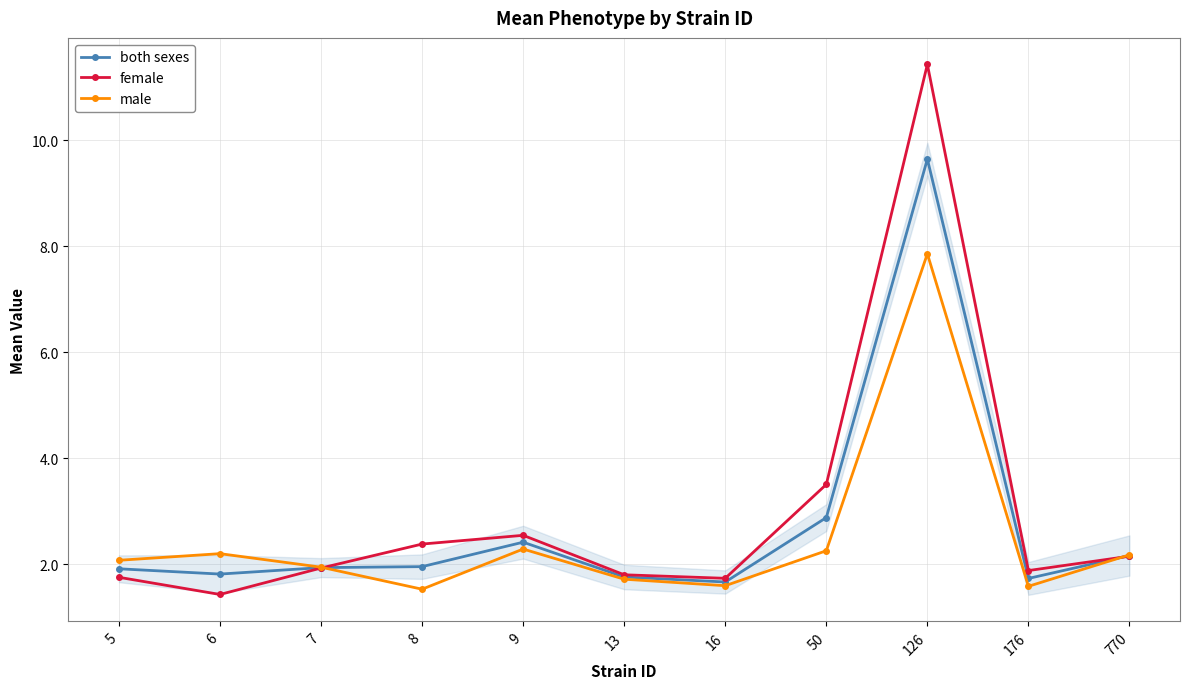

How many interior local valleys does the female series have?

3